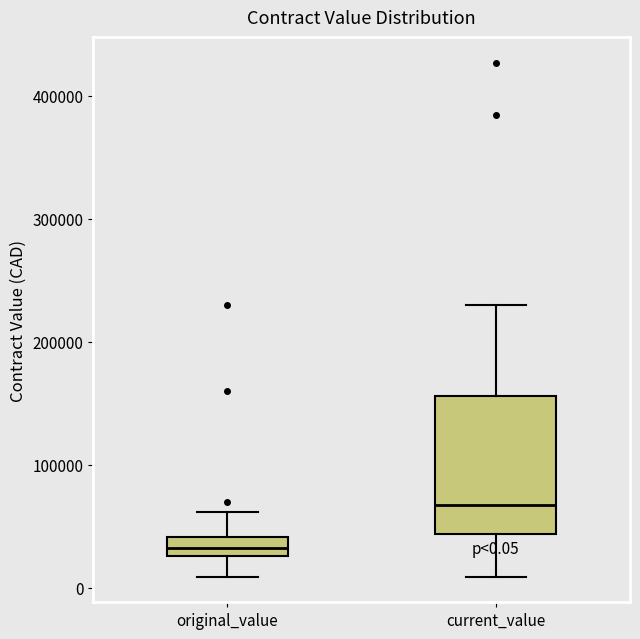

Comparing the boxes themselves (not the whiskers), which one is the tallest?

current_value